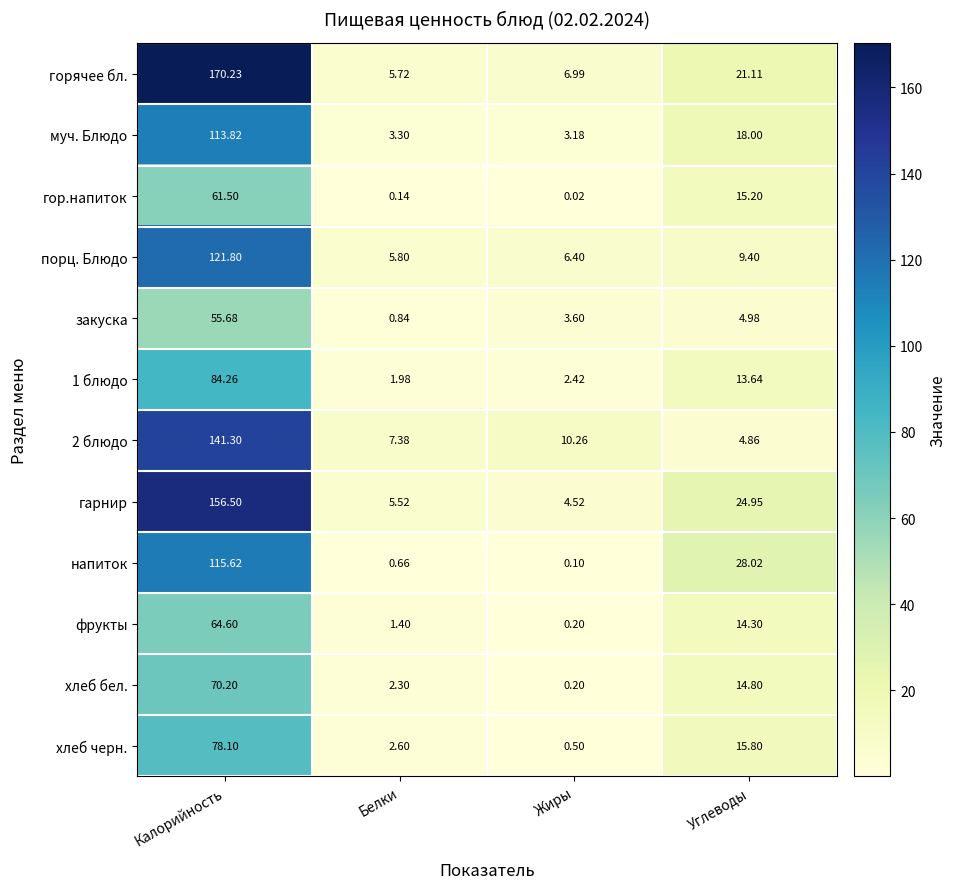

At which category does the chart reach its minimum across all series?

Жиры